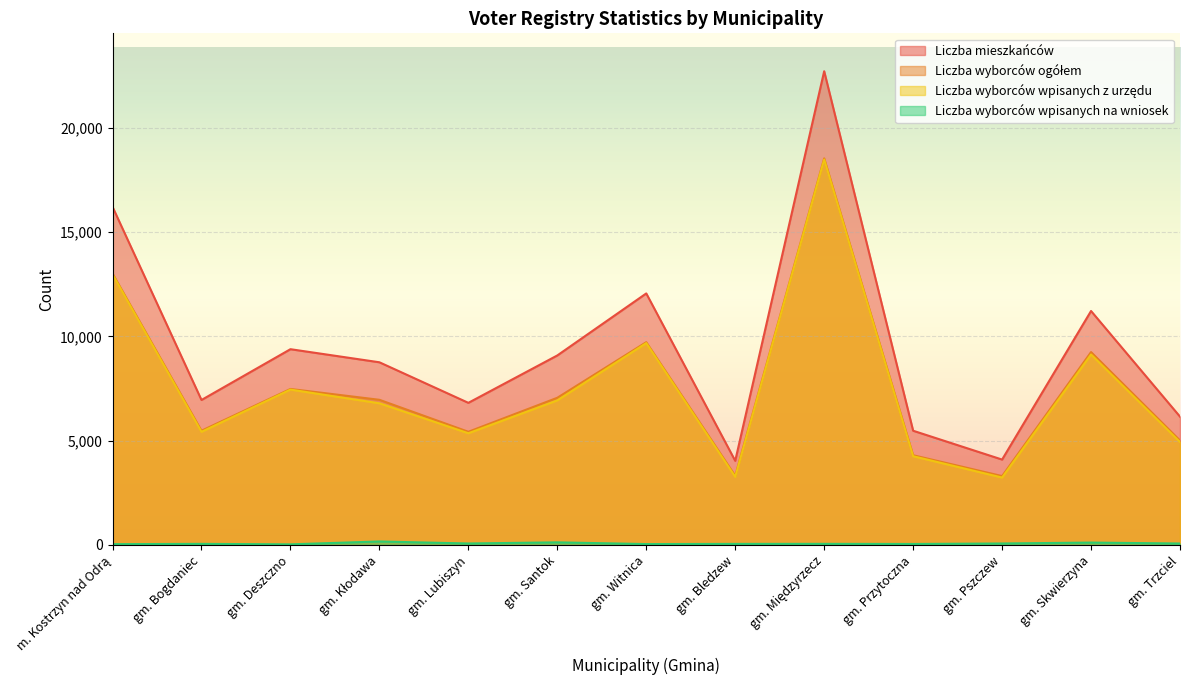

Where does the Liczba mieszkańców series first go above 8756?

m. Kostrzyn nad Odrą